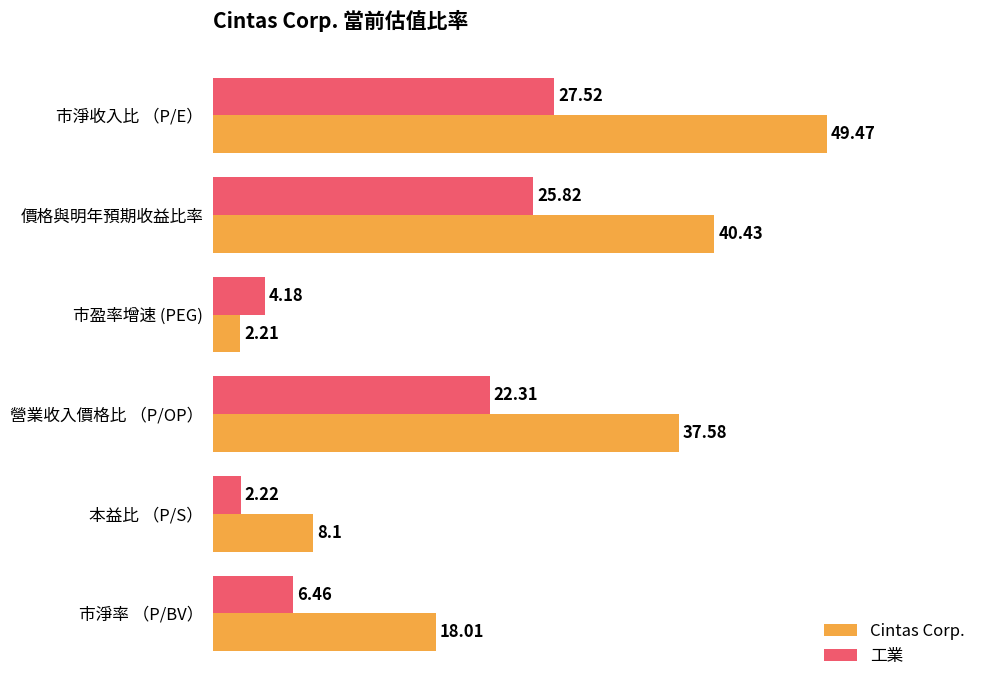

What is the difference between the second highest and minimum values in the 工業 series?

23.6